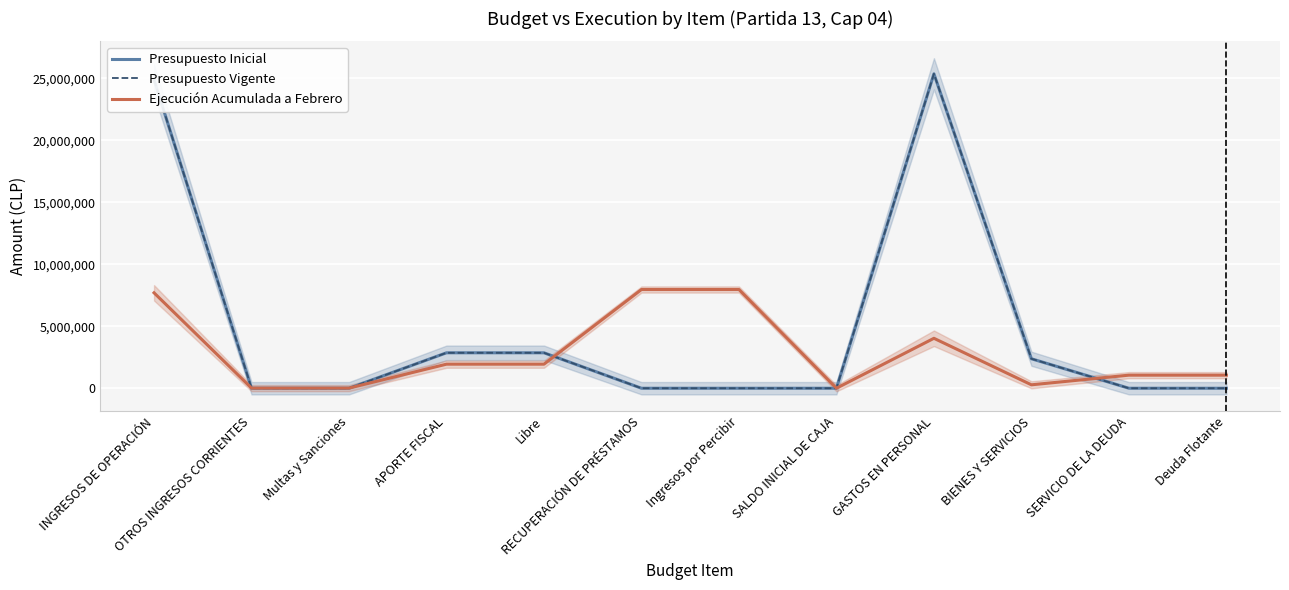

Reading left to right, list all the values displayed in this chart.

Presupuesto Inicial: 24877612	0	0	2857653	2857653	10	10	10	25357495	2377780	10	10
Presupuesto Vigente: 24877612	0	0	2857653	2857653	10	10	10	25357495	2377780	10	10
Ejecución Acumulada a Febrero: 7695691	10735	10735	1941116	1941116	7961637	7961637	0	4027054	276068	1054518	1054518